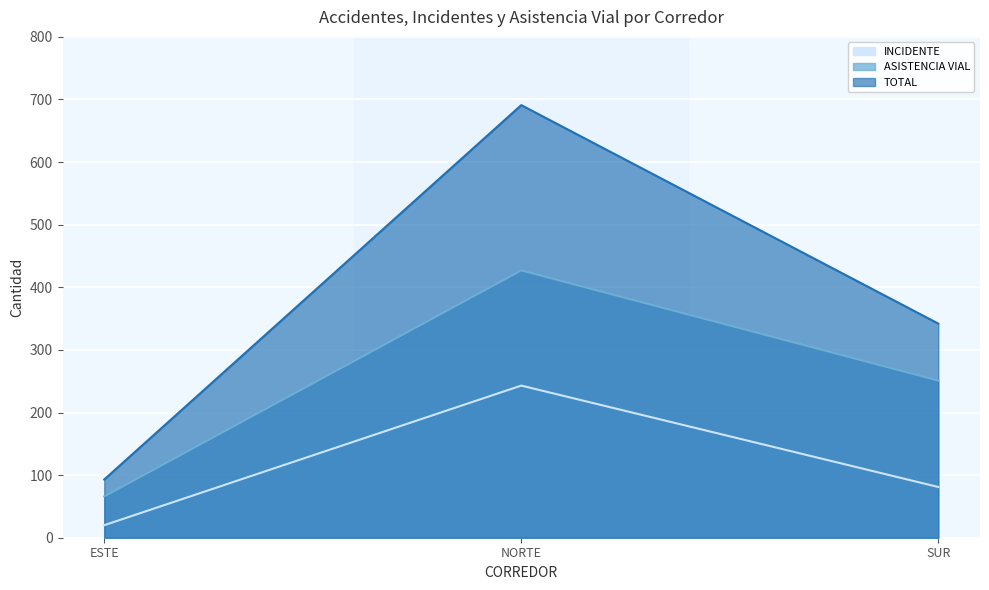

What is the value of the ASISTENCIA VIAL point at the 2nd from the left?

427